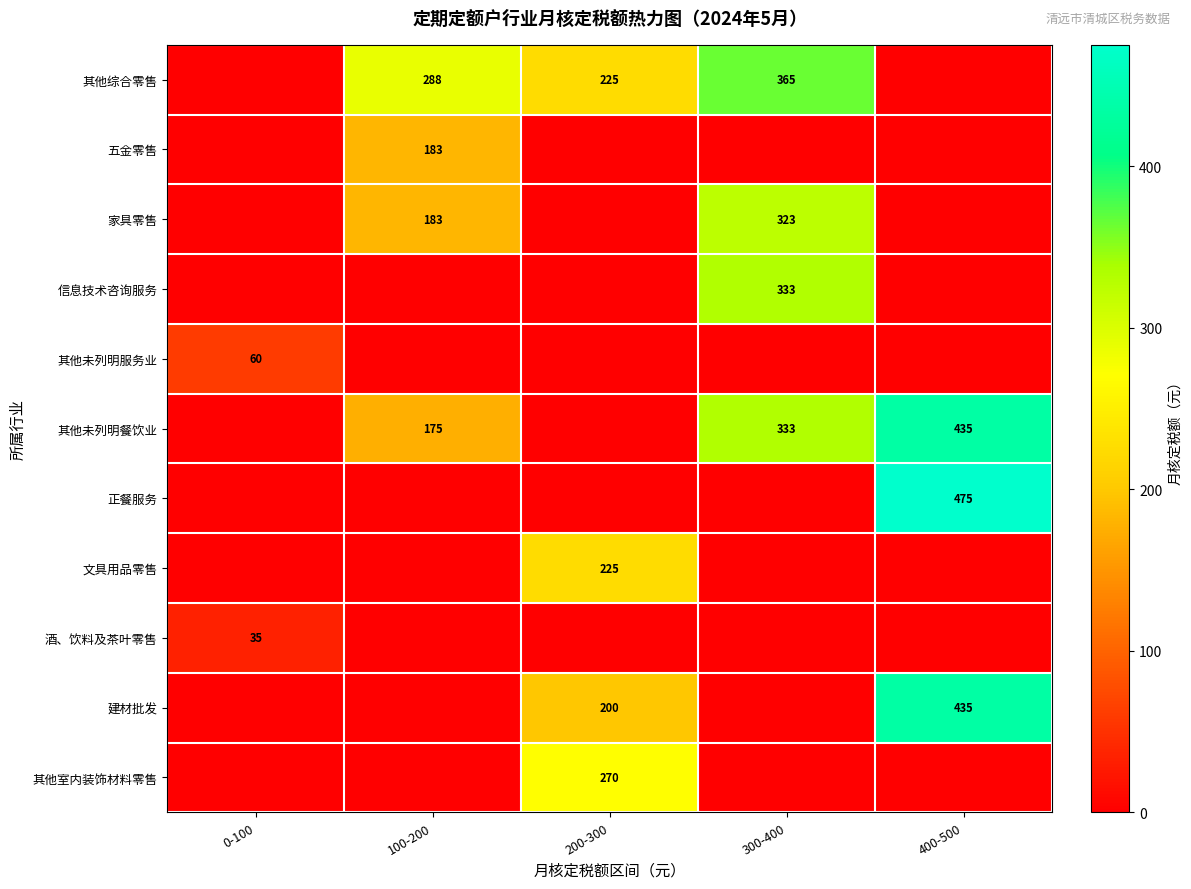

The 信息技术咨询服务 series shows 140 at 300-400. True or false?

False